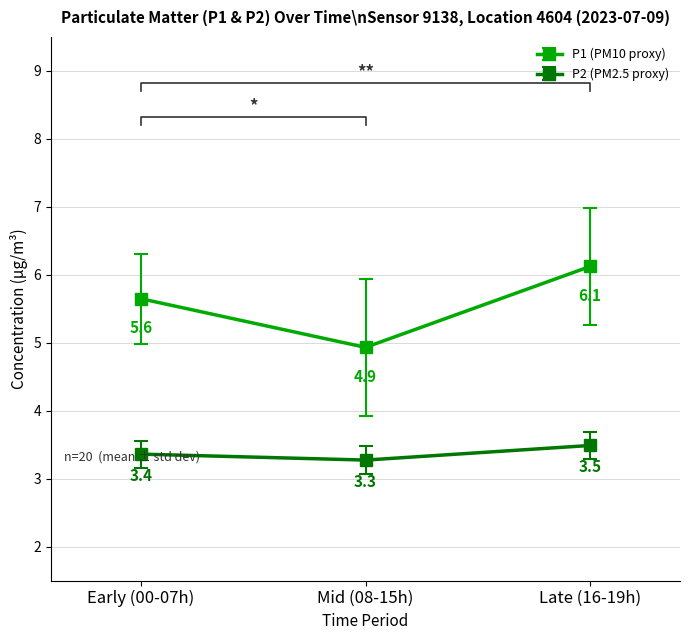

Where is the first local maximum for P2?

1